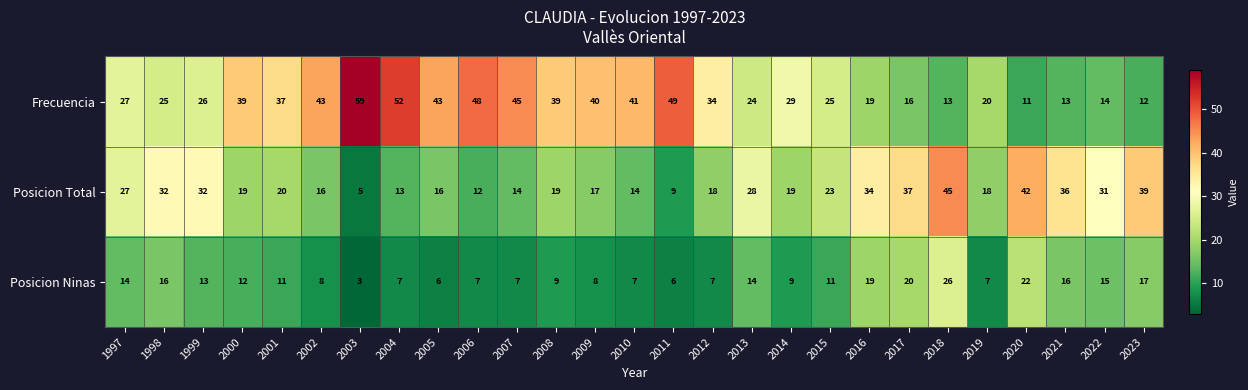

At which category does the chart reach its peak across all series?

2003